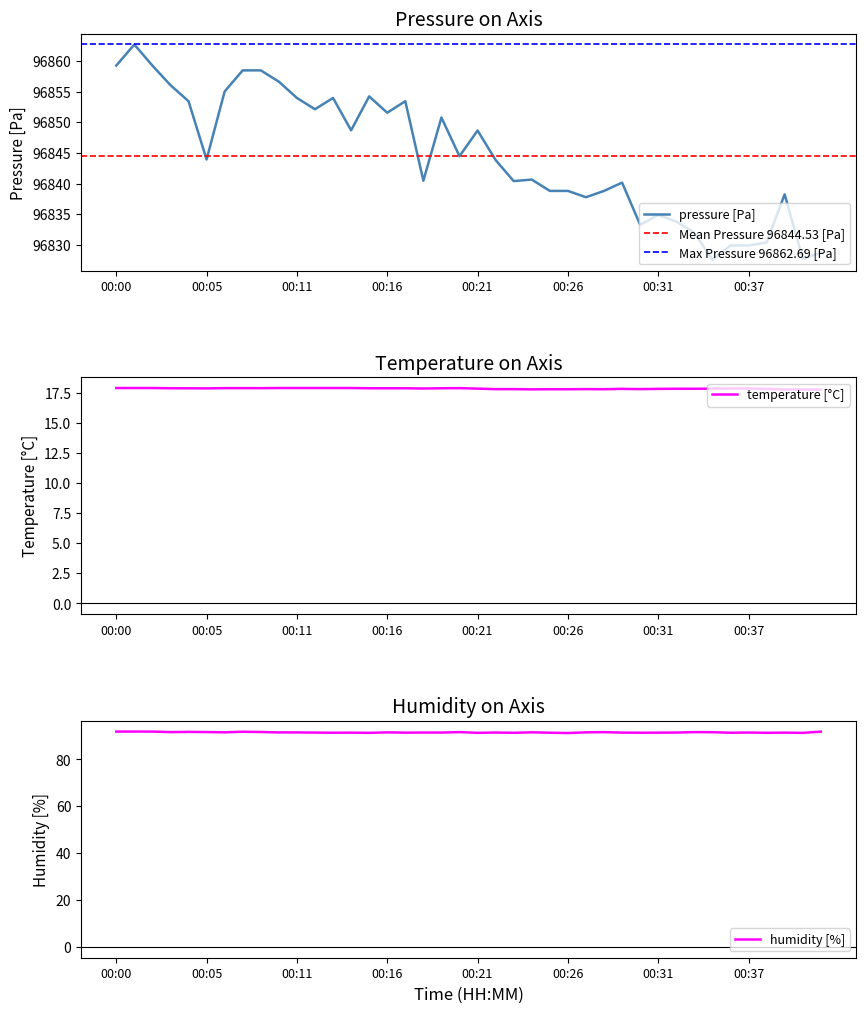

True or false: temperature and pressure cross at least once.

False